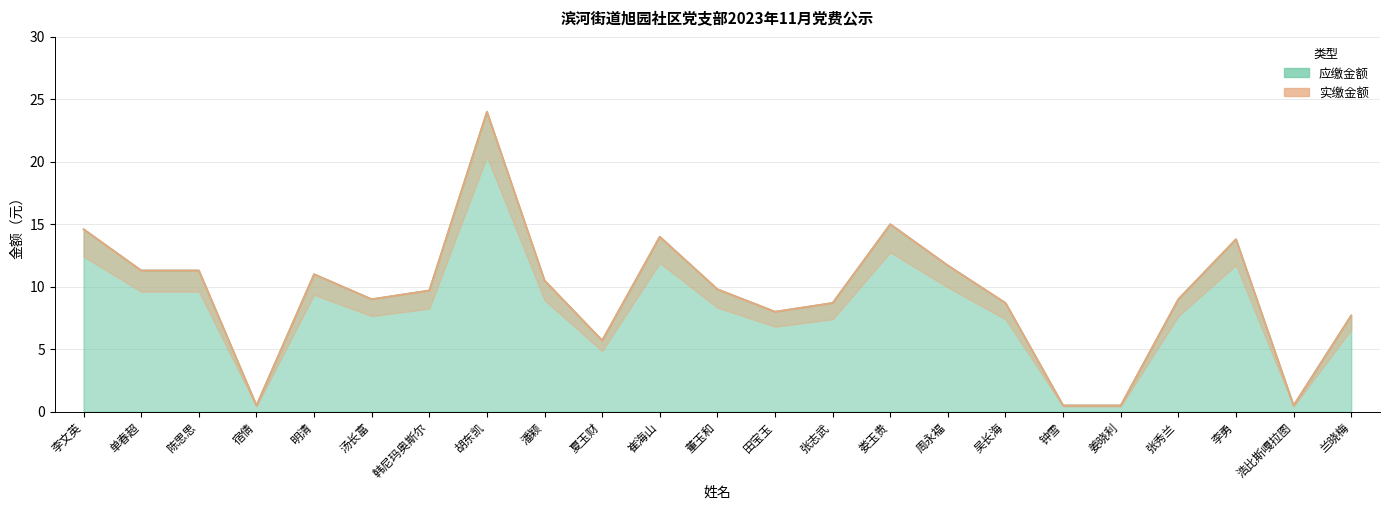

What position from the right is 董玉和?

12